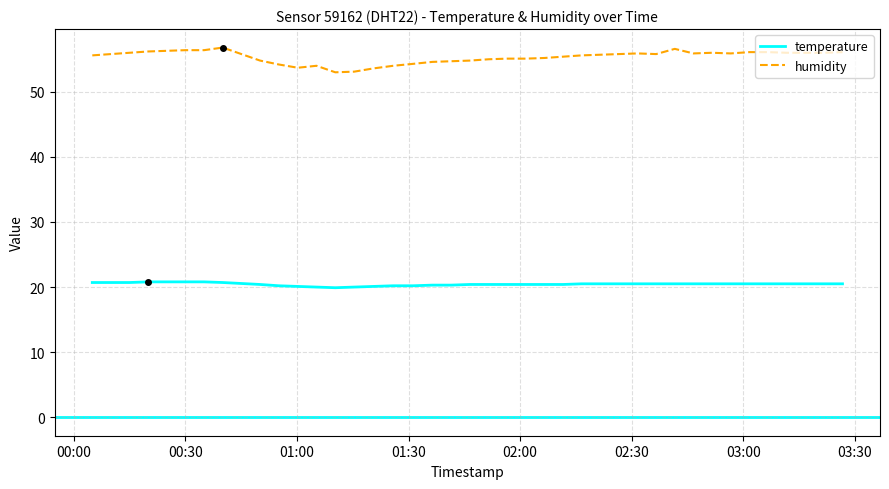

What is the smallest value displayed?

19.9